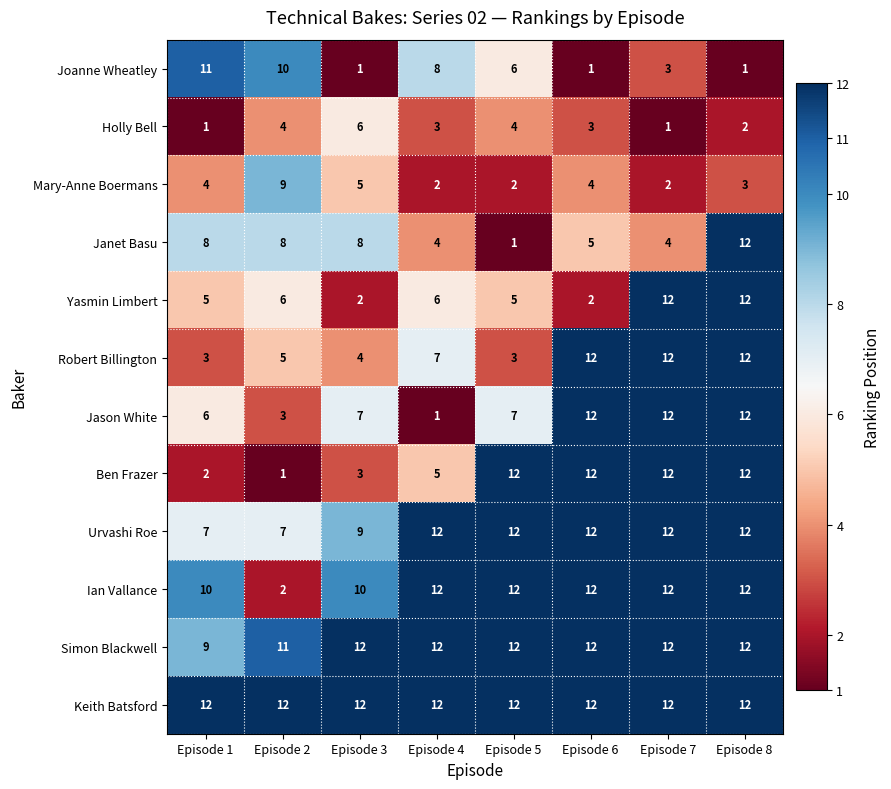

Which series has the largest total across all categories?

Keith Batsford